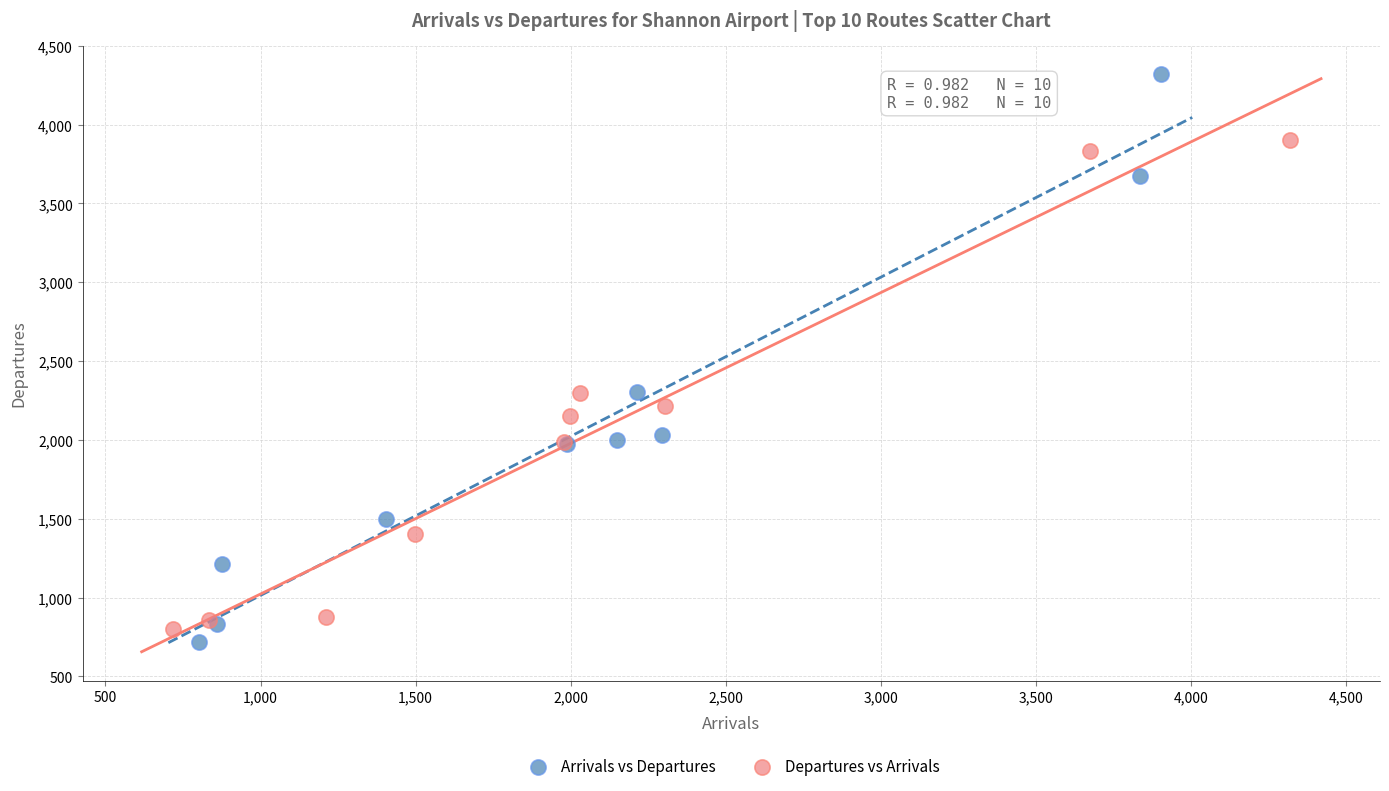

What are all the series names shown in the legend?

Arrivals vs Departures, Departures vs Arrivals